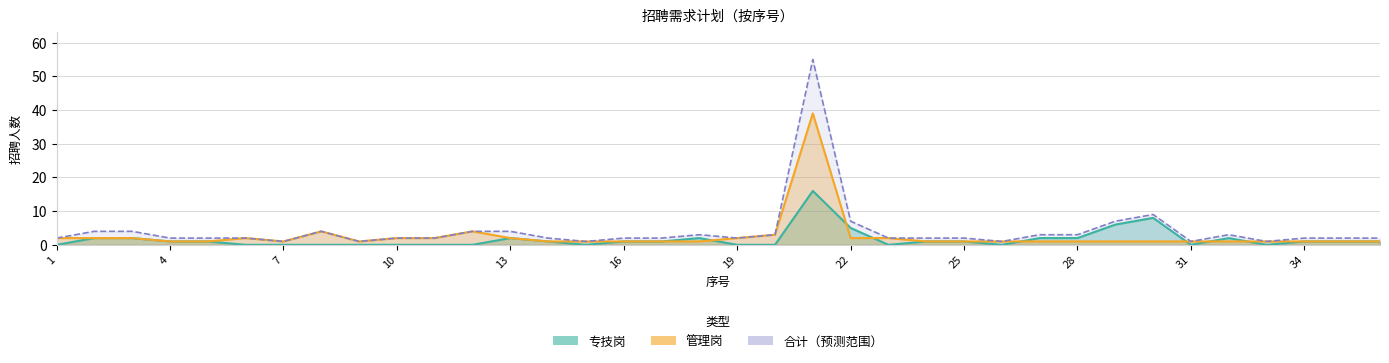

What is the value of the 管理岗 point at the 15th from the left?

1